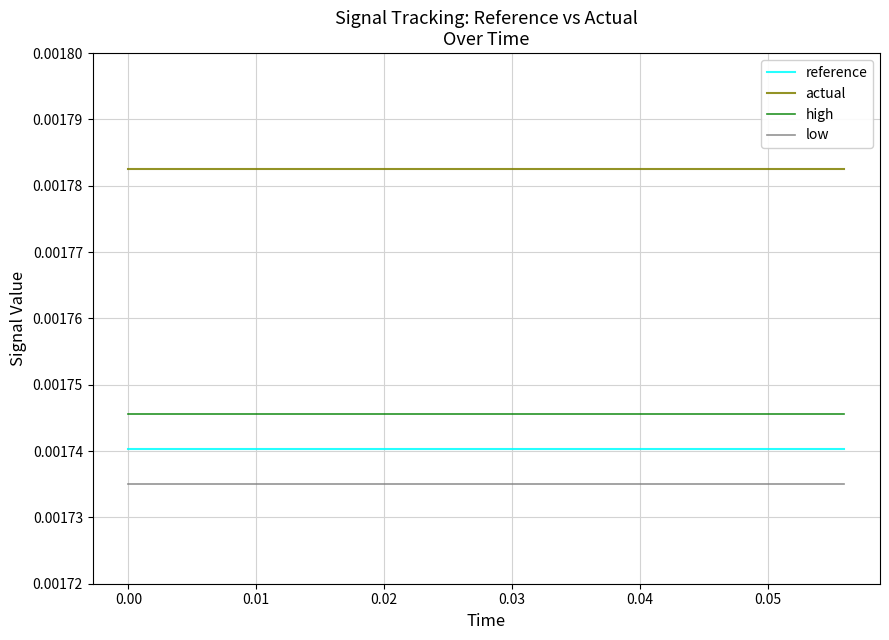

True or false: actual and reference intersect in this chart.

False